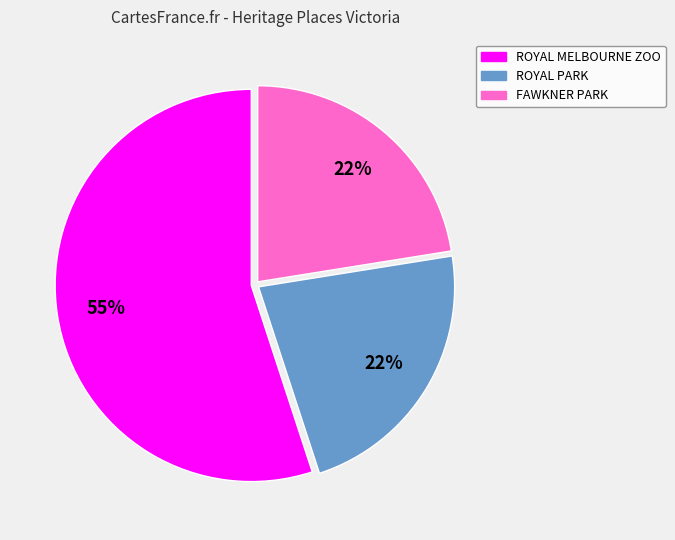

How many slices are in this pie chart?

3